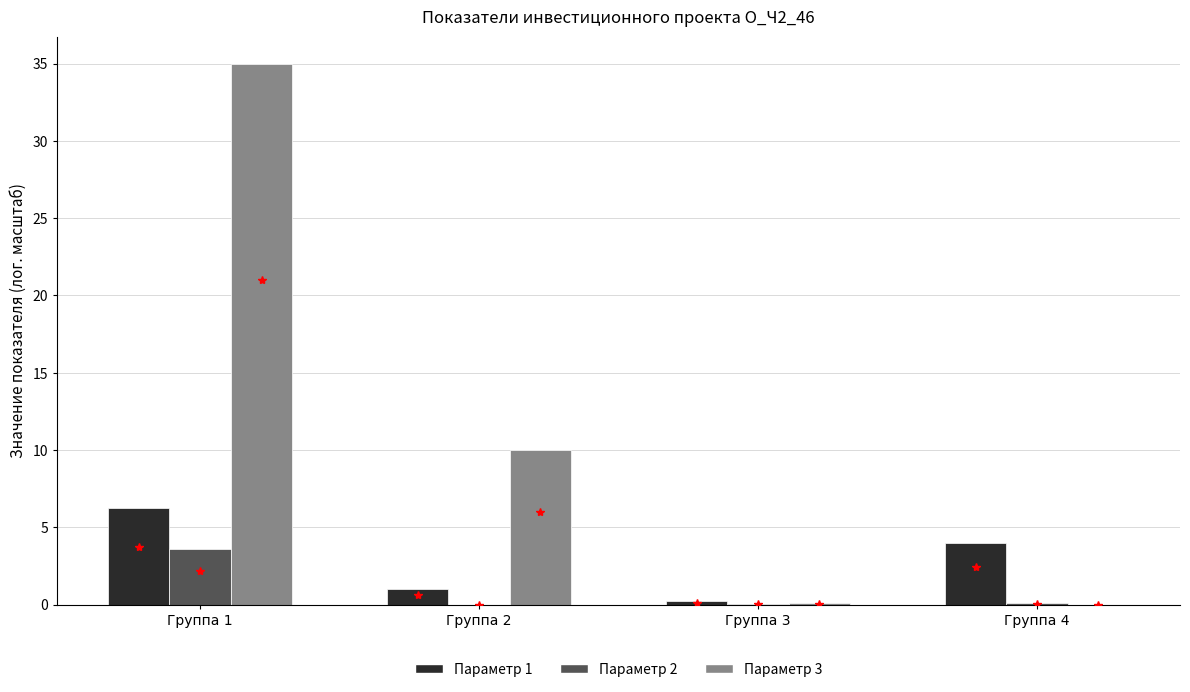

What value does the Параметр 3 series have at Группа 2?

10.0